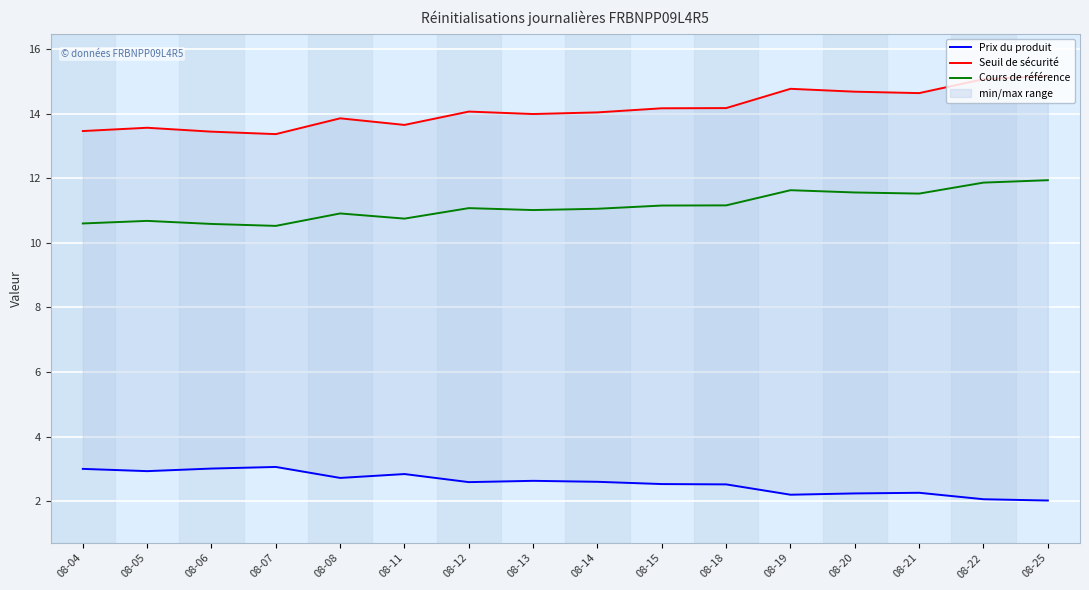

What is the maximum value for Cours de référence?

11.9